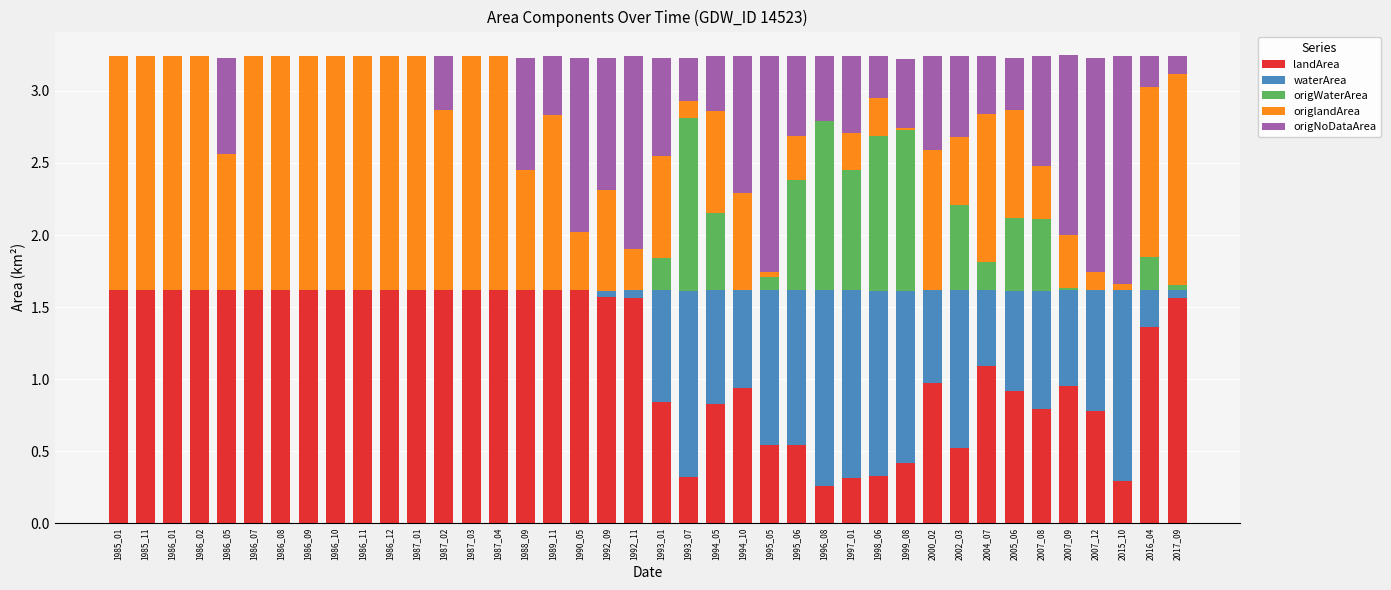

The value of landArea at 1989_11 is 1.6. True or false?

True